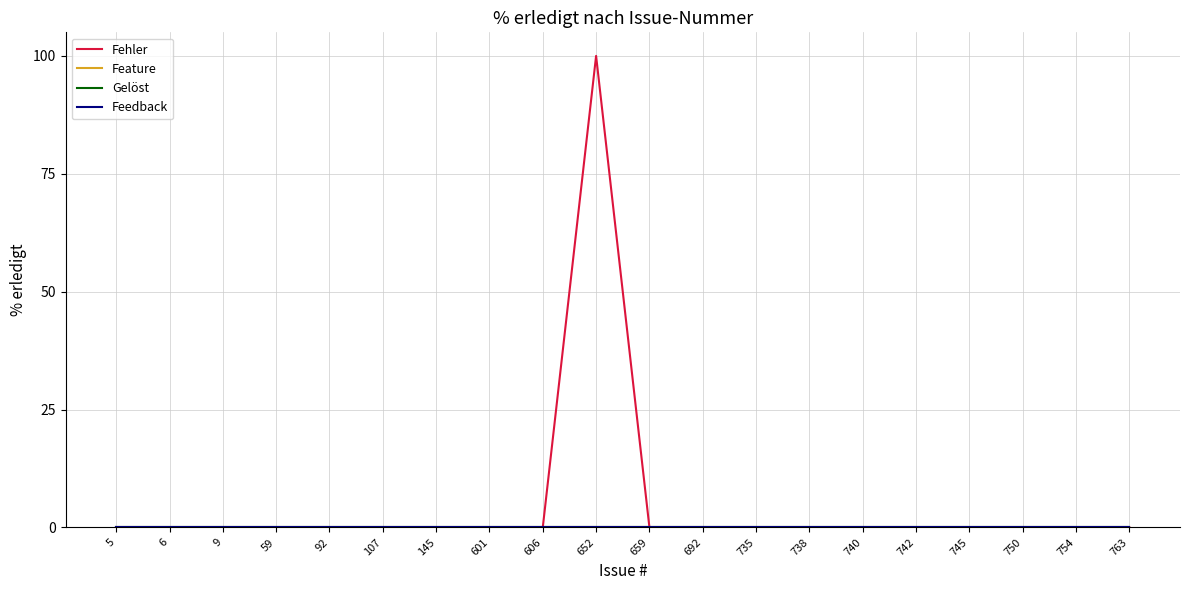

How many values in Fehler are above zero?

1